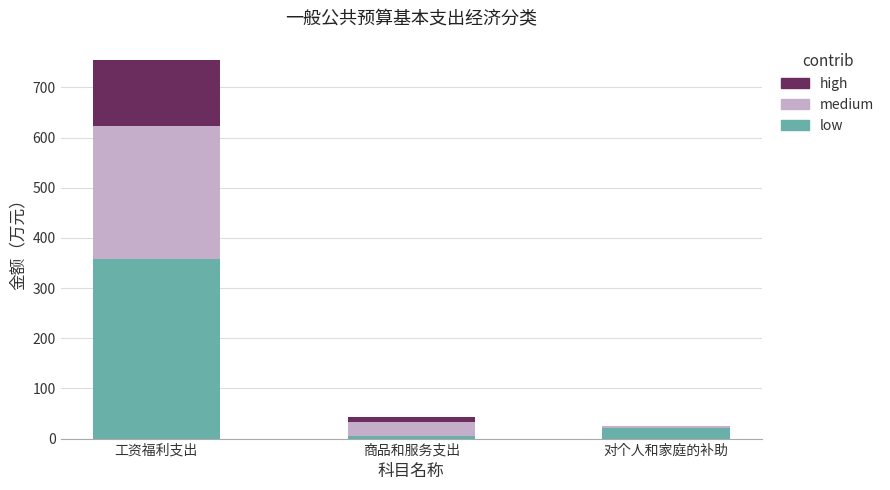

True or false: low has a value of 604.1 at 工资福利支出.

False